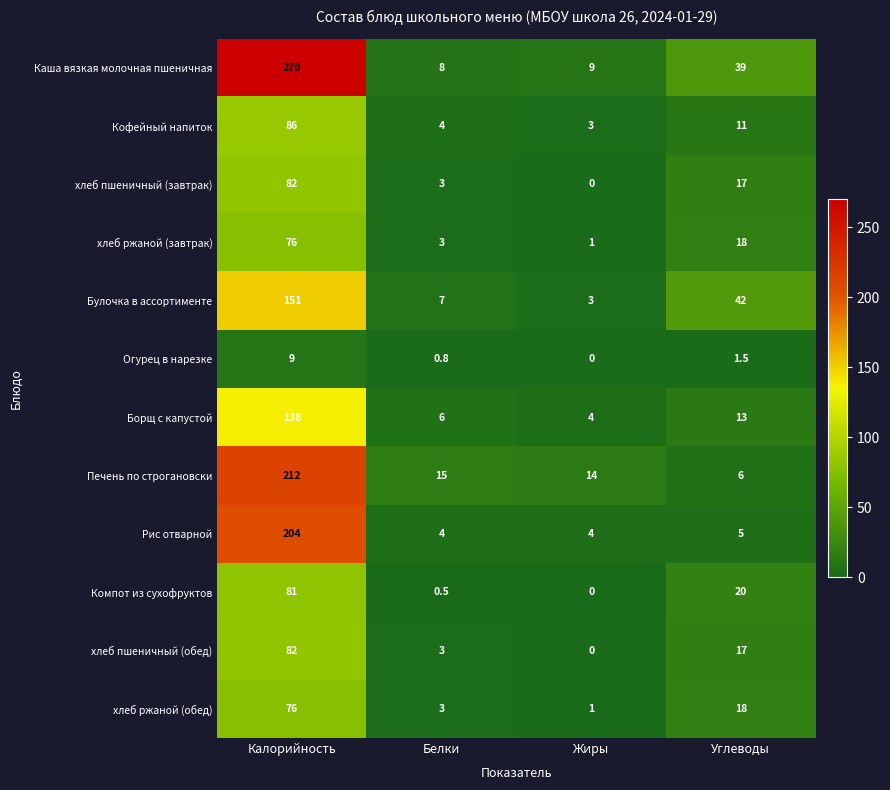

At which label does Каша вязкая молочная пшеничная first exceed 39?

Калорийность